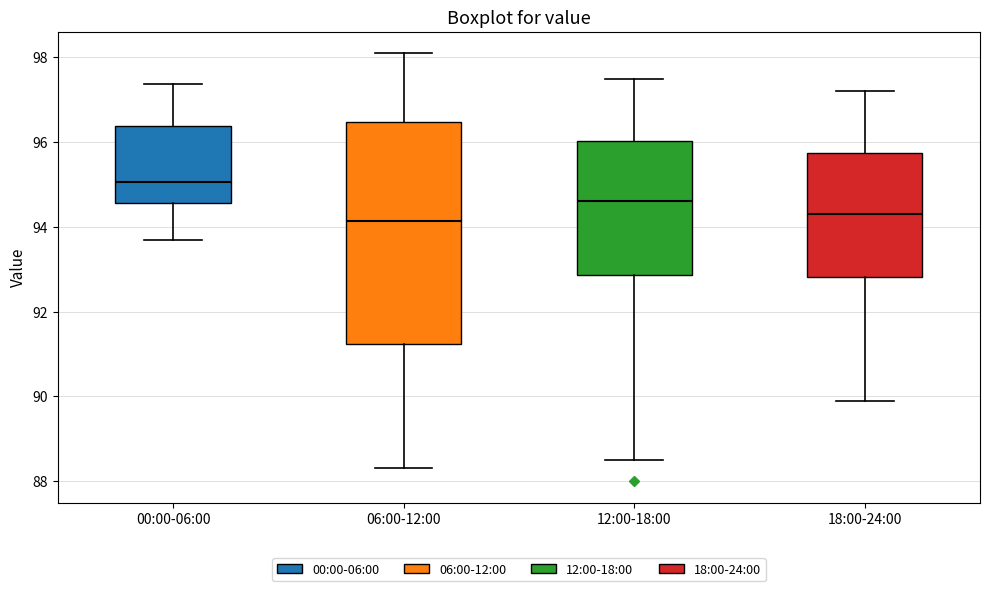

Which box's median line is the highest?

00:00-06:00